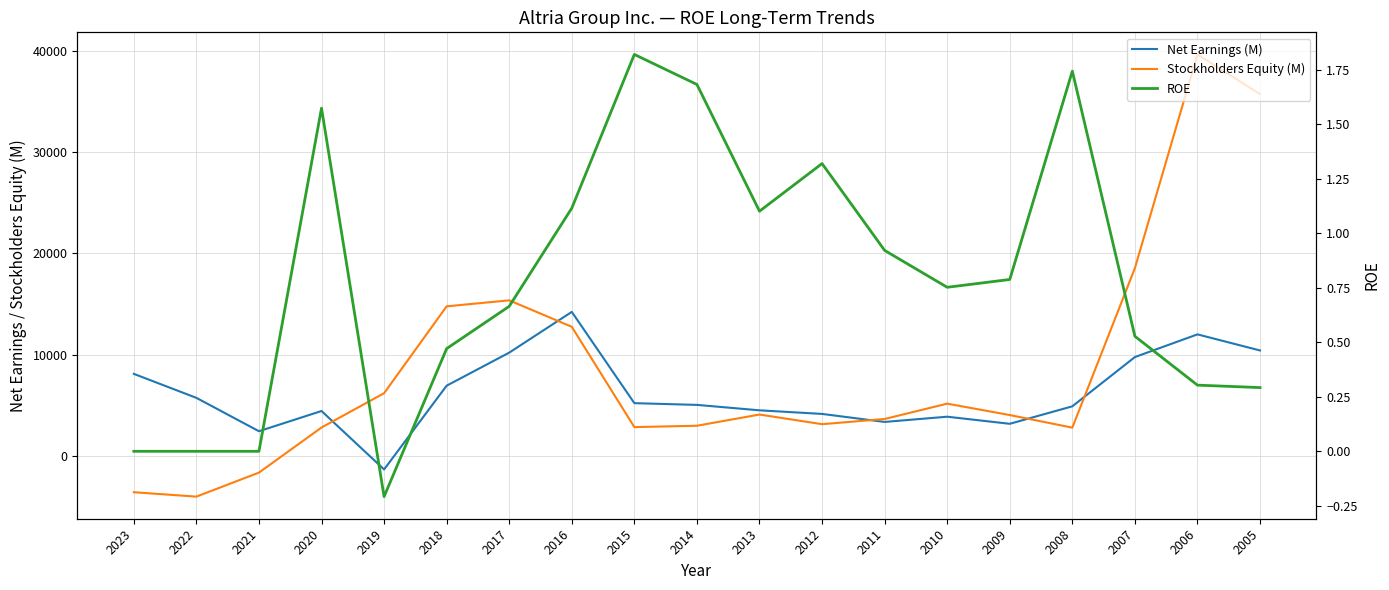

How many intersections are there between ROE and Stockholders Equity (M)?

1